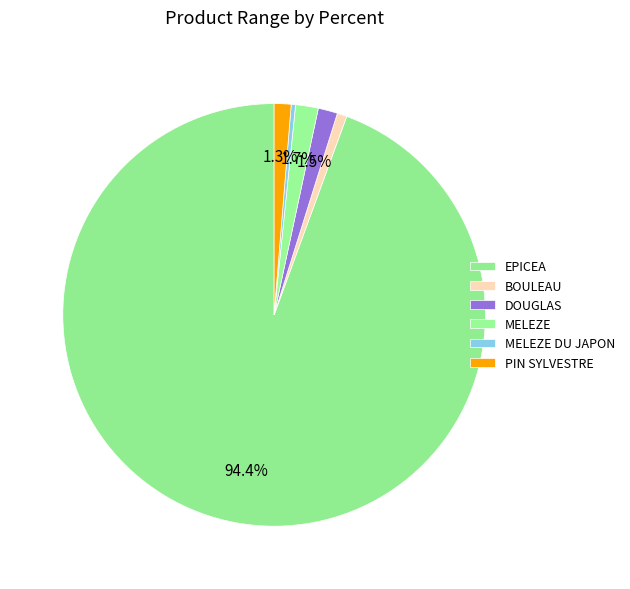

What percentage is the BOULEAU slice, to the nearest percent?

1%